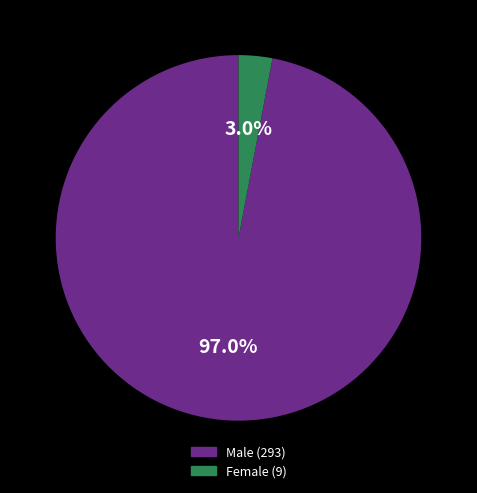

Is there a majority slice in this chart?

Yes